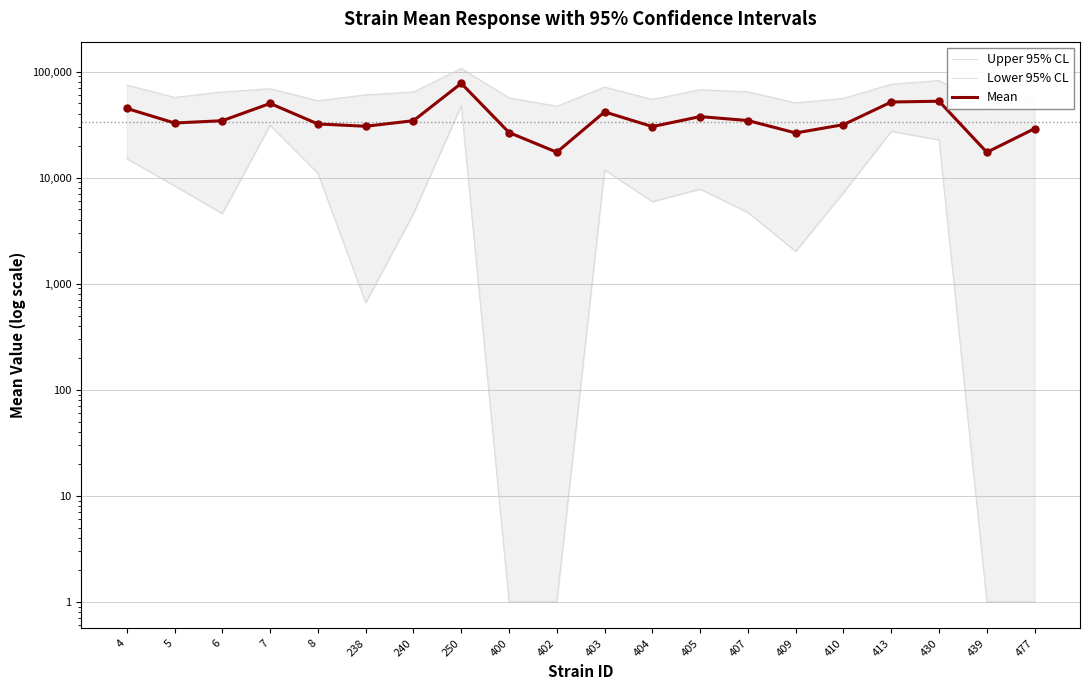

Which series has the widest spread of Y values?

Upper 95% CL